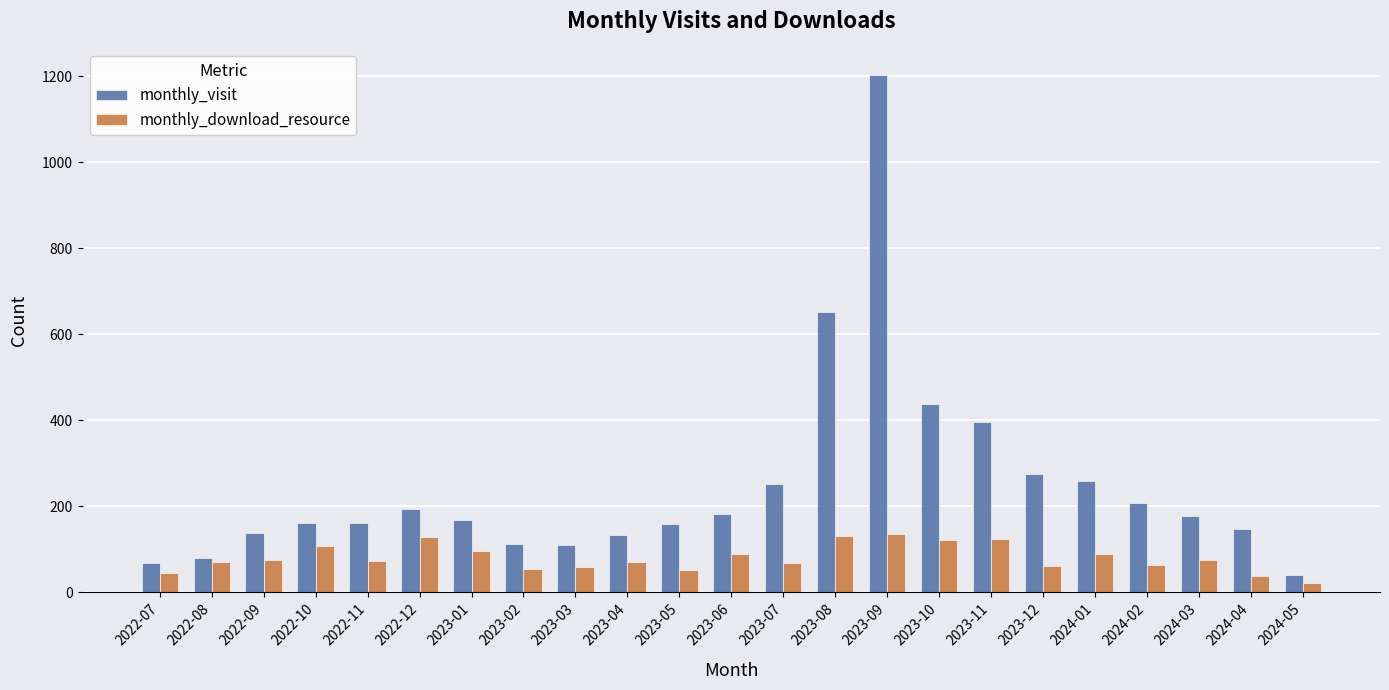

At which category is the sum across all series the highest?

2023-09